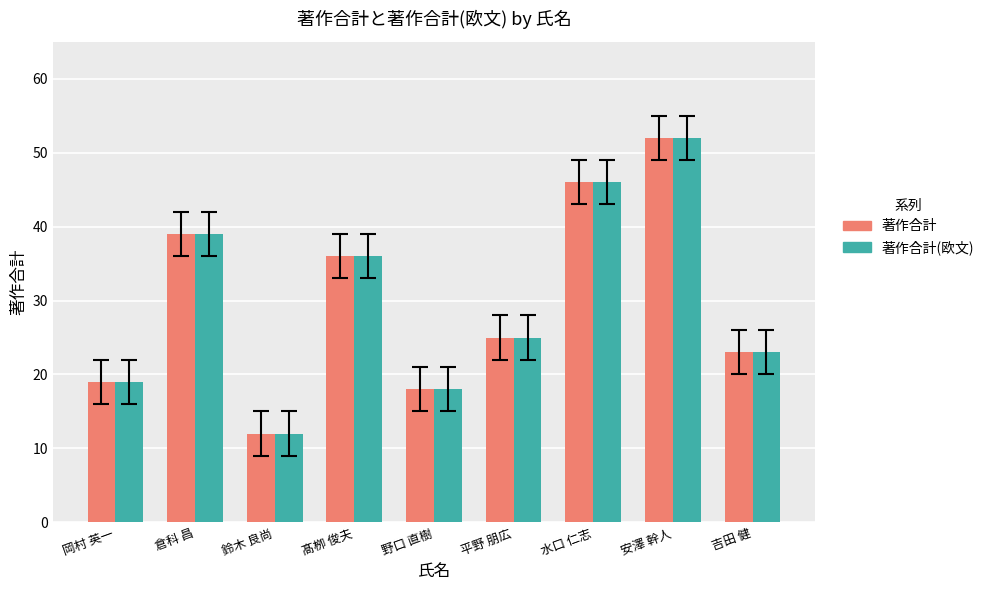

What is the difference between the maximum and minimum values in the 著作合計 series?

40